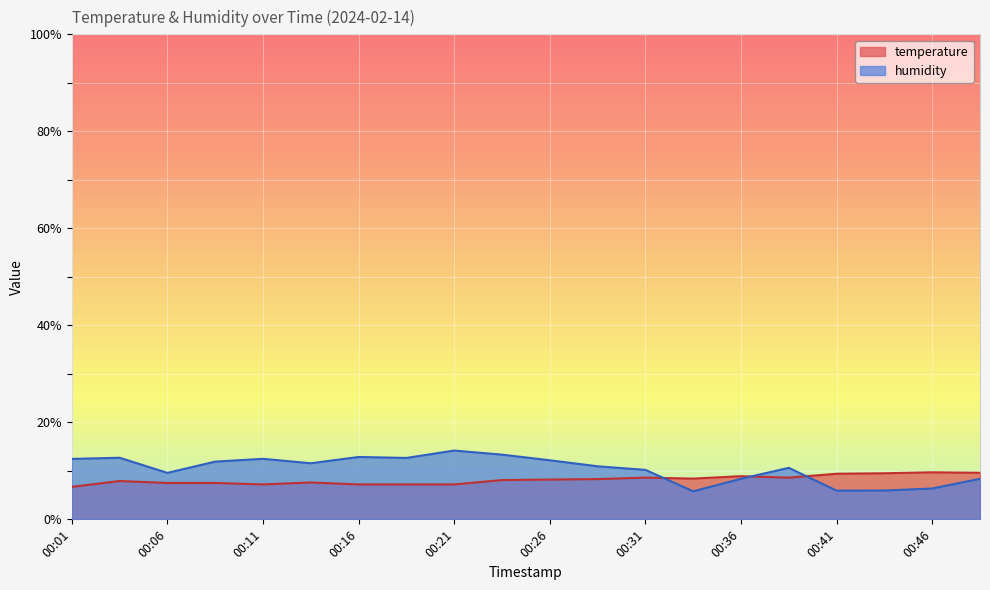

At which category is the sum across all series the highest?

00:23